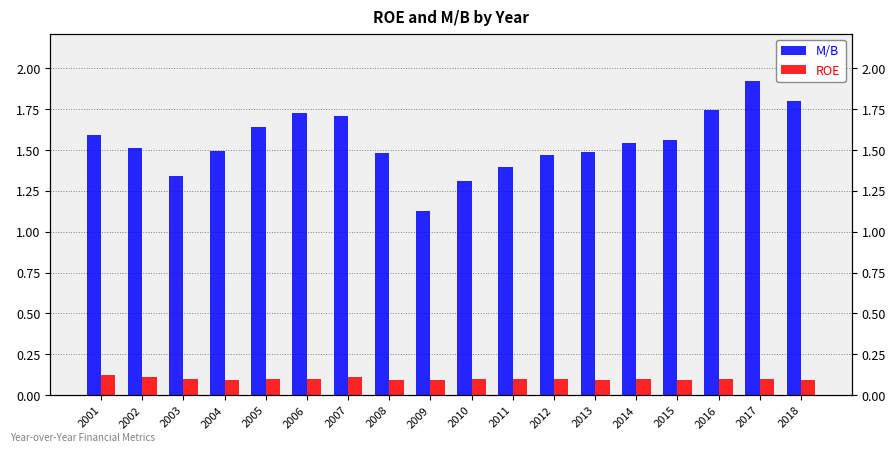

Reading right to left, extract all data points from this chart.

M/B: 2018=1.8	2017=1.9	2016=1.7	2015=1.6	2014=1.5	2013=1.5	2012=1.5	2011=1.4	2010=1.3	2009=1.1	2008=1.5	2007=1.7	2006=1.7	2005=1.6	2004=1.5	2003=1.3	2002=1.5	2001=1.6
ROE: 2018=0.1	2017=0.1	2016=0.1	2015=0.1	2014=0.1	2013=0.1	2012=0.1	2011=0.1	2010=0.1	2009=0.1	2008=0.1	2007=0.1	2006=0.1	2005=0.1	2004=0.1	2003=0.1	2002=0.1	2001=0.1